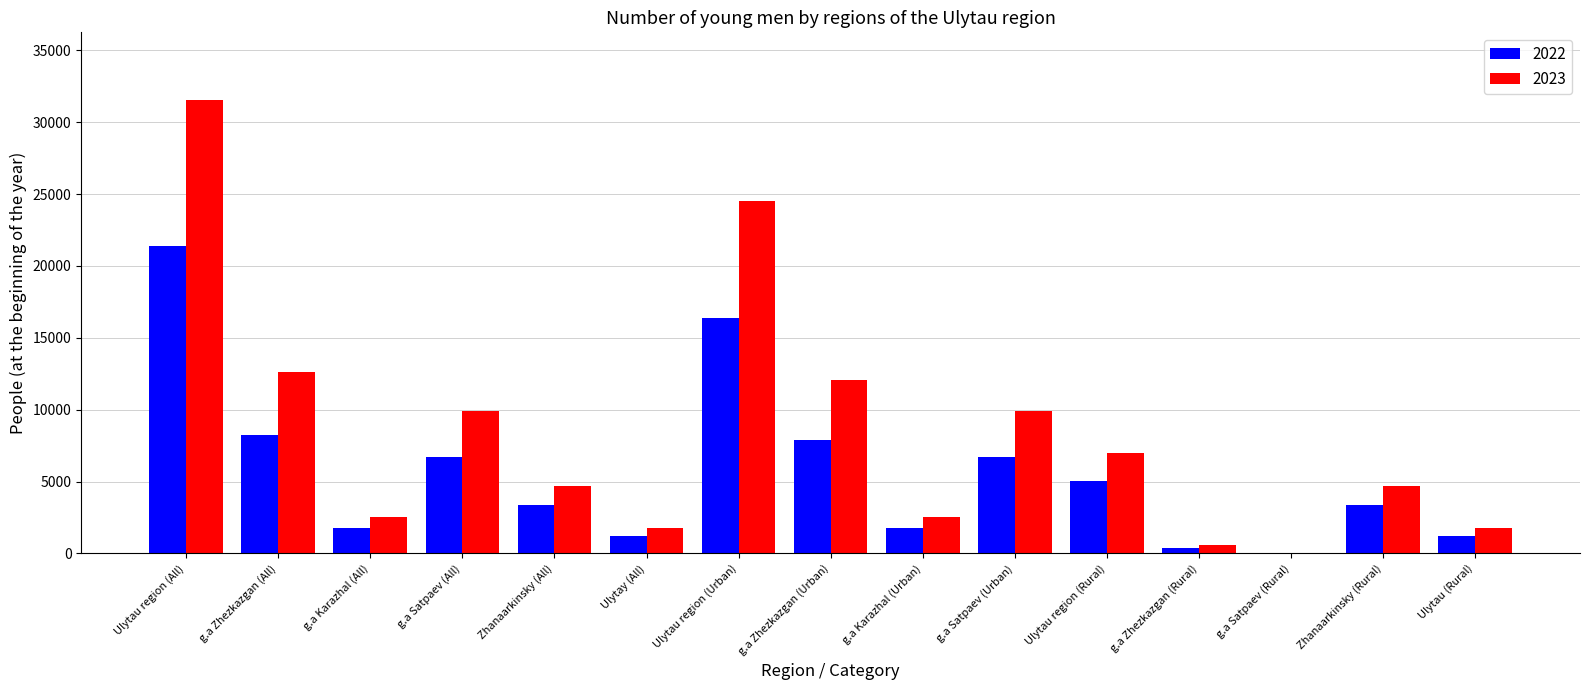

What is the sum of all 2022 values?

85476